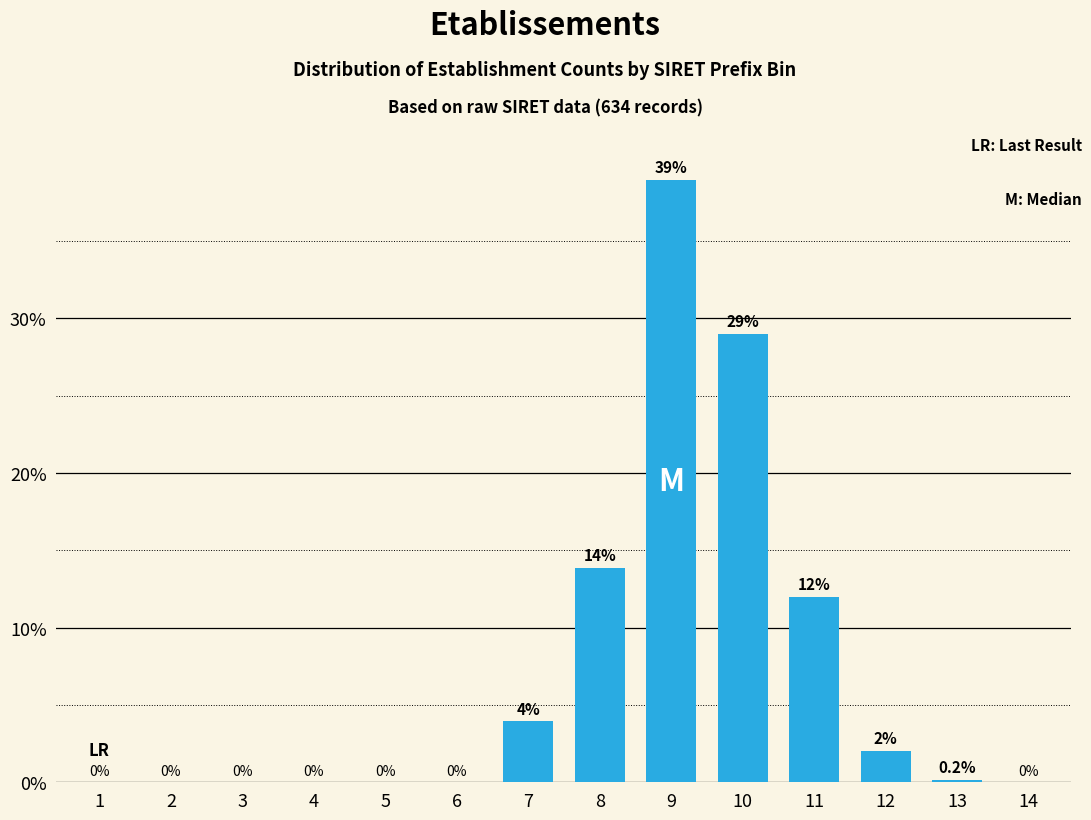

The chart shows a value of 0.0 at 14. True or false?

True